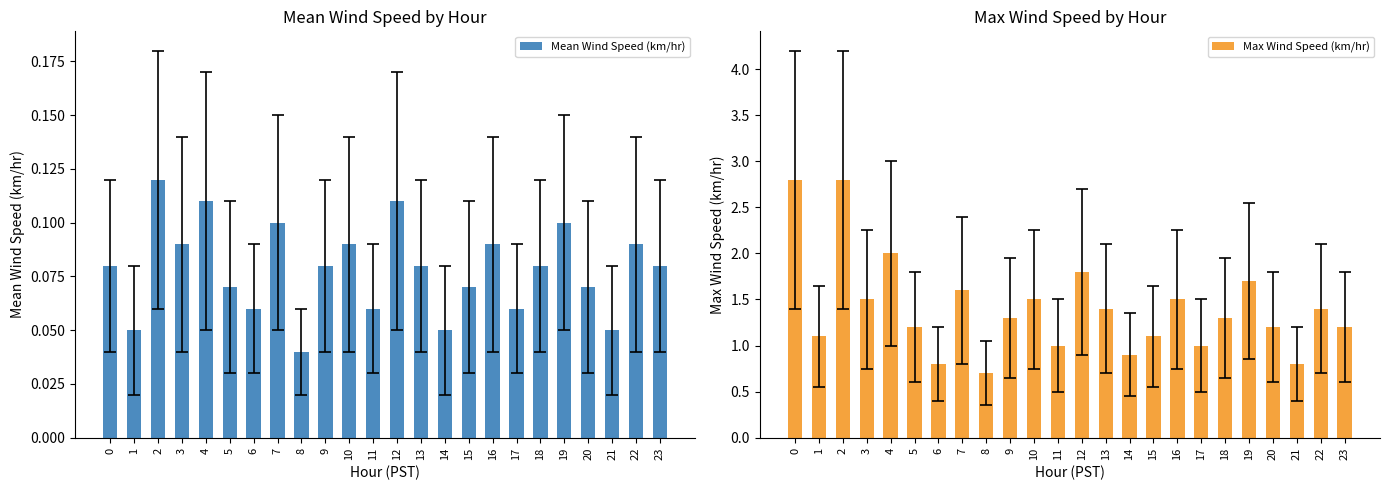

At which label is Mean Wind Speed (km/hr) closest to 0?

8